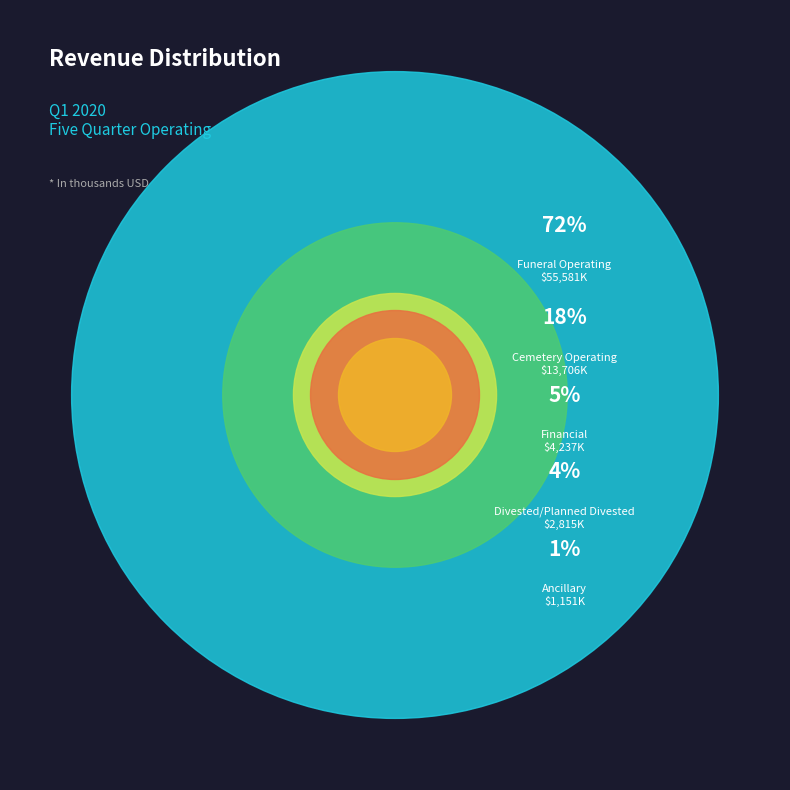

Is it true that Total Divested/Planned Divested Revenue is 17% of the pie?

False